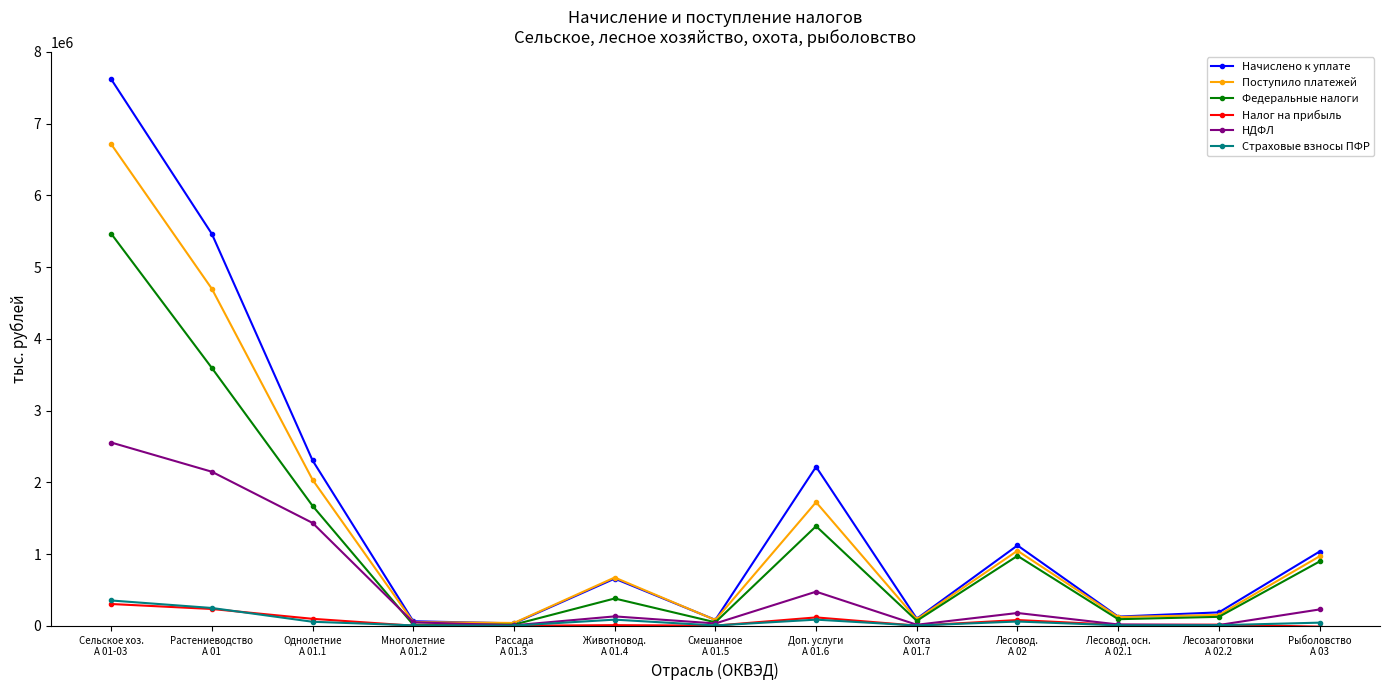

What is the spread (max minus min) of values at Однолетние
А 01.1?

2248849